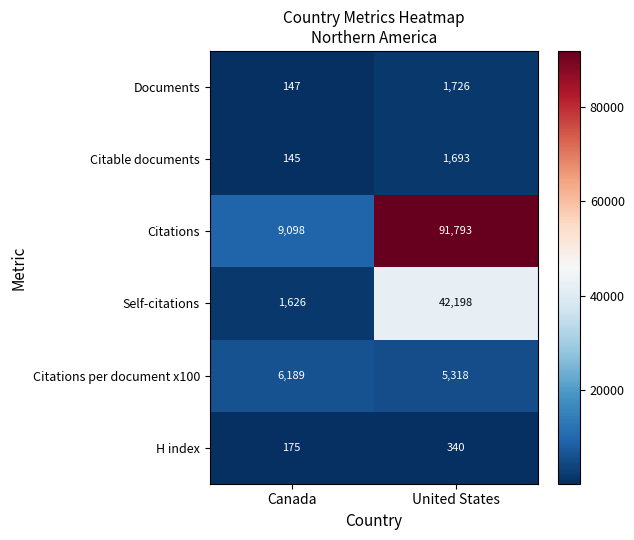

At United States, list the series in order from largest to smallest.

Citations, Self-citations, Citations per document x100, Documents, Citable documents, H index